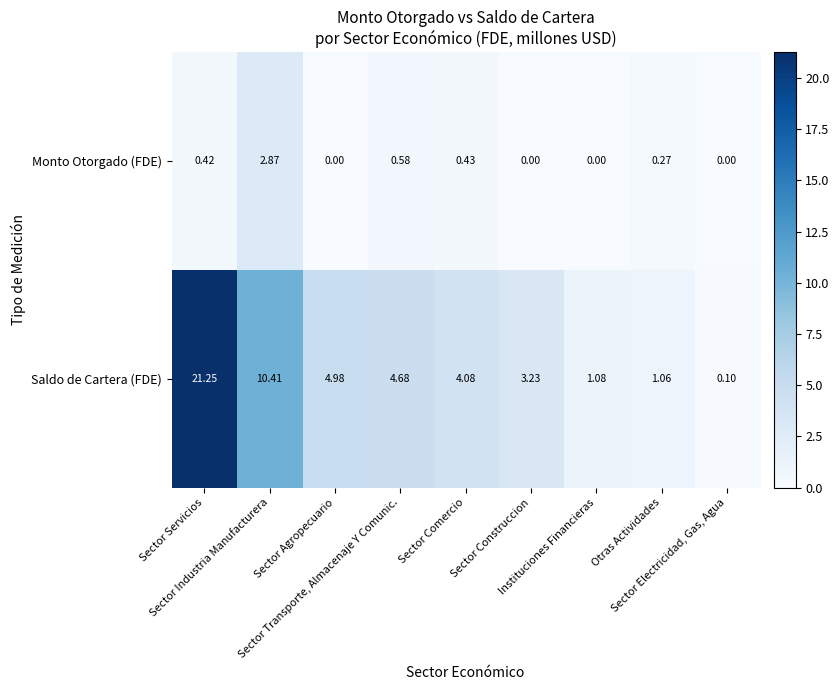

Rank the series by their maximum value, from highest to lowest.

Saldo de Cartera (FDE), Monto Otorgado (FDE)